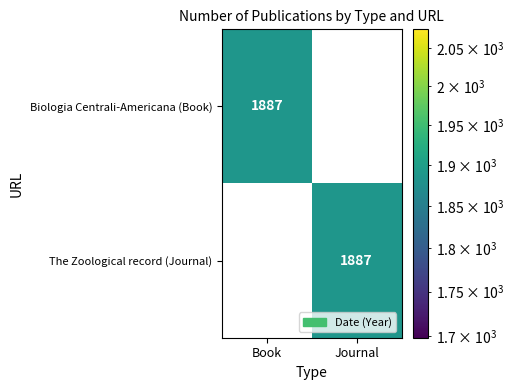

The The Zoological record (Journal) series shows 1887 at Journal. True or false?

True